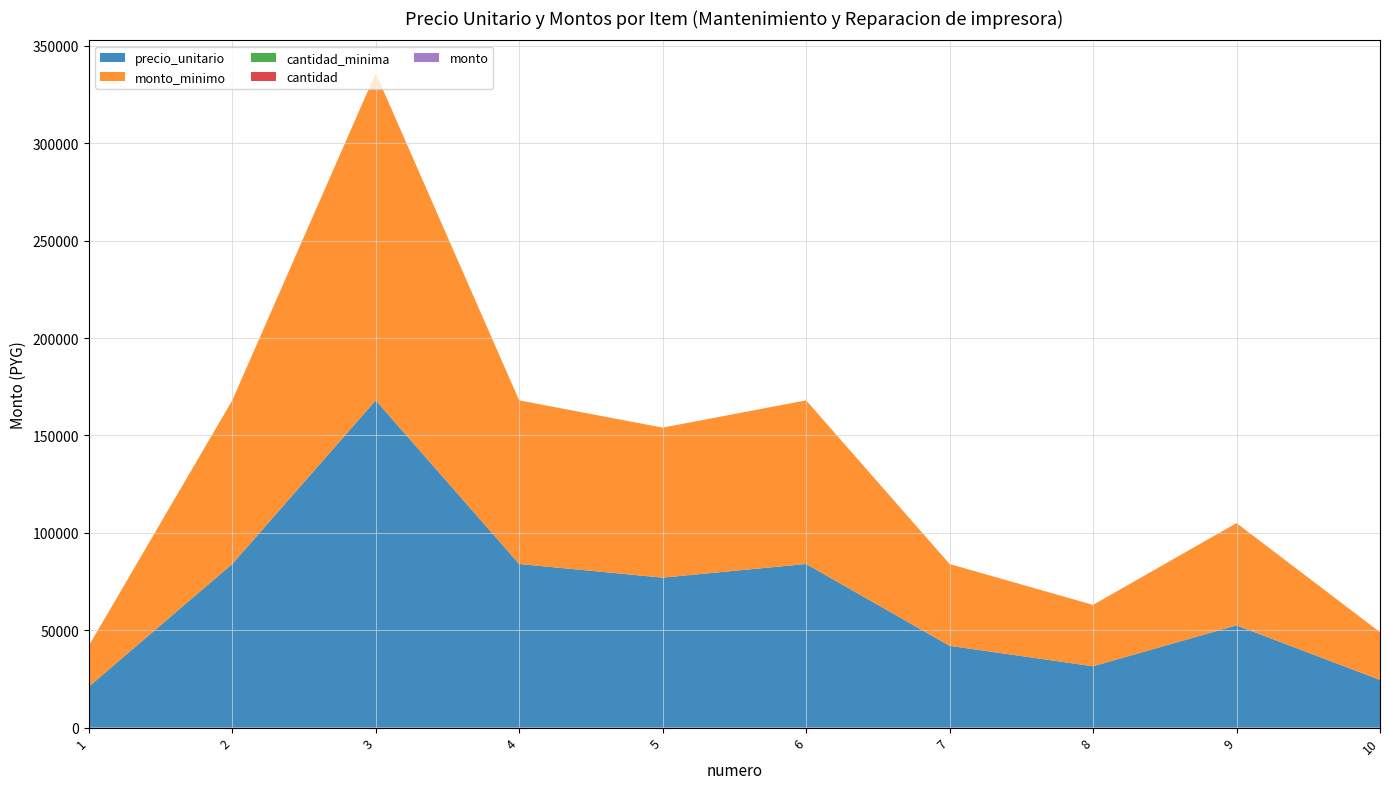

Reading left to right, what are all the values shown in this chart?

precio_unitario: 21000	84000	168000	84000	77000	84000	42000	31500	52500	24500
monto_minimo: 21000	84000	168000	84000	77000	84000	42000	31500	52500	24500
cantidad_minima: 1	1	1	1	1	1	1	1	1	1
cantidad: 0	0	0	0	0	0	0	0	0	0
monto: 0	0	0	0	0	0	0	0	0	0